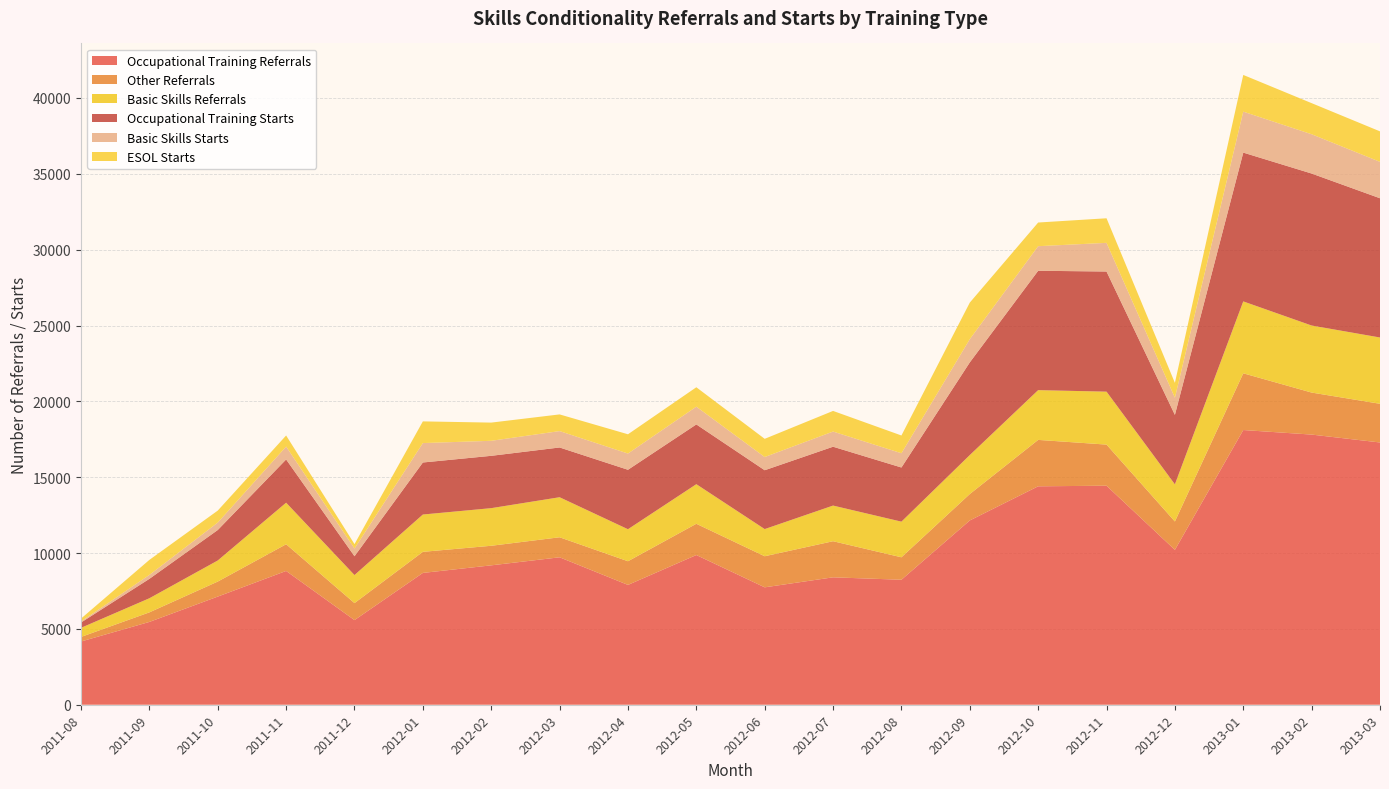

Reading left to right, list all the values displayed in this chart.

Occupational Training Referrals: 4170	5460	7130	8820	5580	8690	9190	9720	7900	9870	7740	8400	8240	12150	14400	14440	10210	18110	17810	17290
Other Referrals: 300	630	990	1760	1120	1390	1290	1320	1560	2060	2050	2380	1480	1740	3060	2710	1870	3740	2770	2550
Basic Skills Referrals: 600	930	1390	2740	1850	2460	2480	2640	2110	2610	1790	2350	2350	2570	3280	3490	2450	4740	4420	4370
Occupational Training Starts: 350	1280	2010	2850	1240	3430	3450	3280	3920	3940	3880	3880	3570	6110	7870	7920	4580	9810	10020	9180
Basic Skills Starts: 70	260	490	850	510	1280	990	1080	1070	1170	870	1000	940	1530	1620	1890	1130	2700	2590	2400
ESOL Starts: 190	990	790	730	290	1430	1200	1100	1270	1280	1200	1360	1170	2410	1560	1620	980	2420	2050	2010